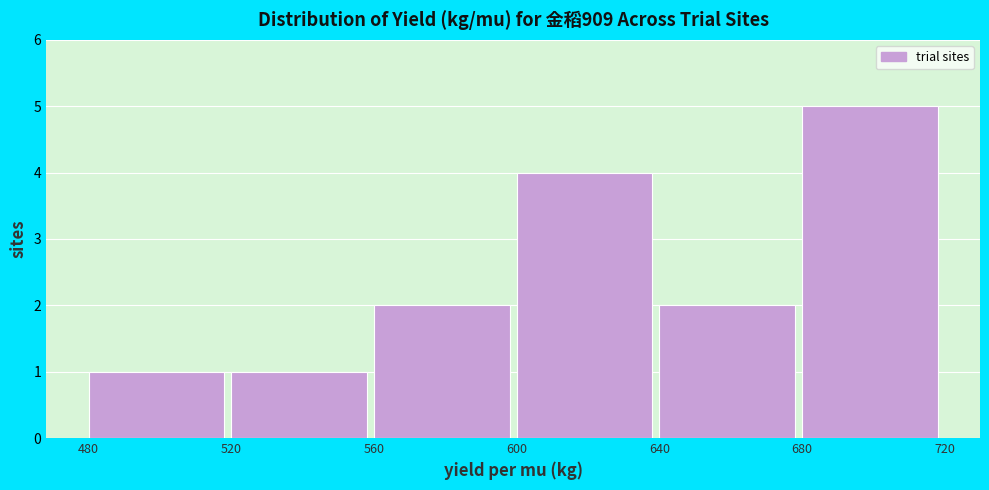

Over which range of the x-axis is the bar tallest?

680 to 720